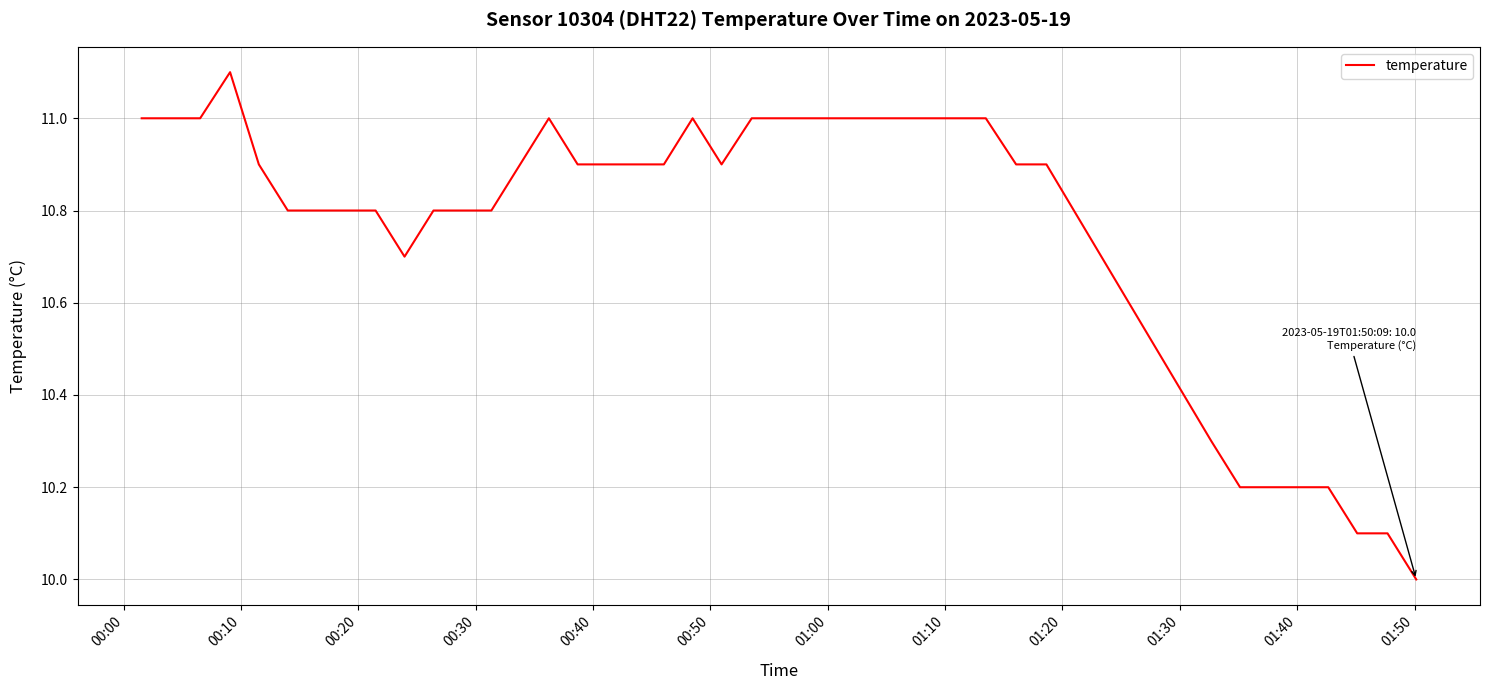

What is the maximum value shown in the chart?

11.1